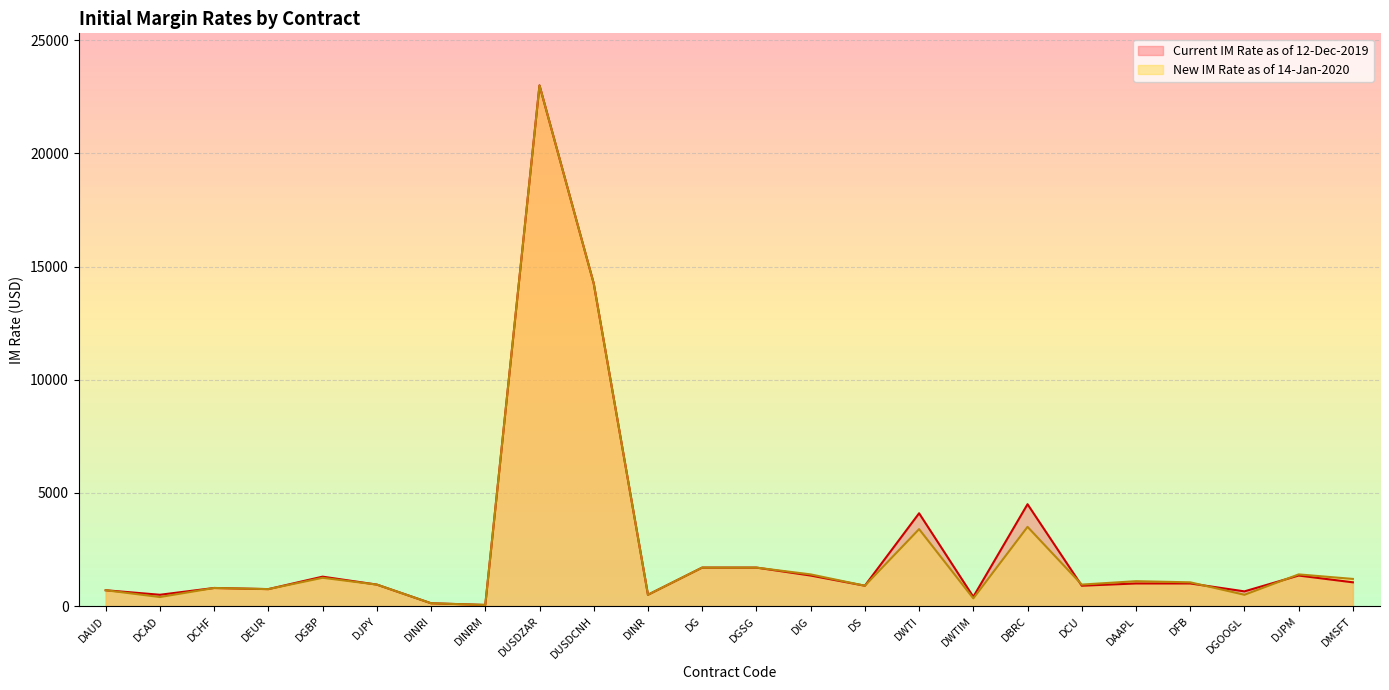

What is the smallest value displayed?

50